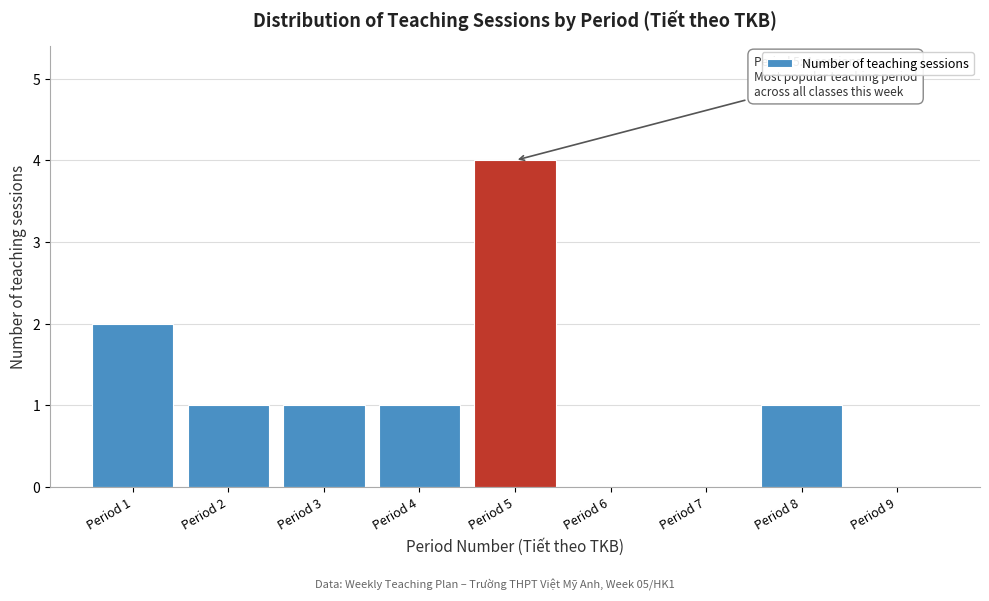

Reading left to right, transcribe all the data shown in this chart.

Period 1=2	Period 2=1	Period 3=1	Period 4=1	Period 5=4	Period 6=0	Period 7=0	Period 8=1	Period 9=0